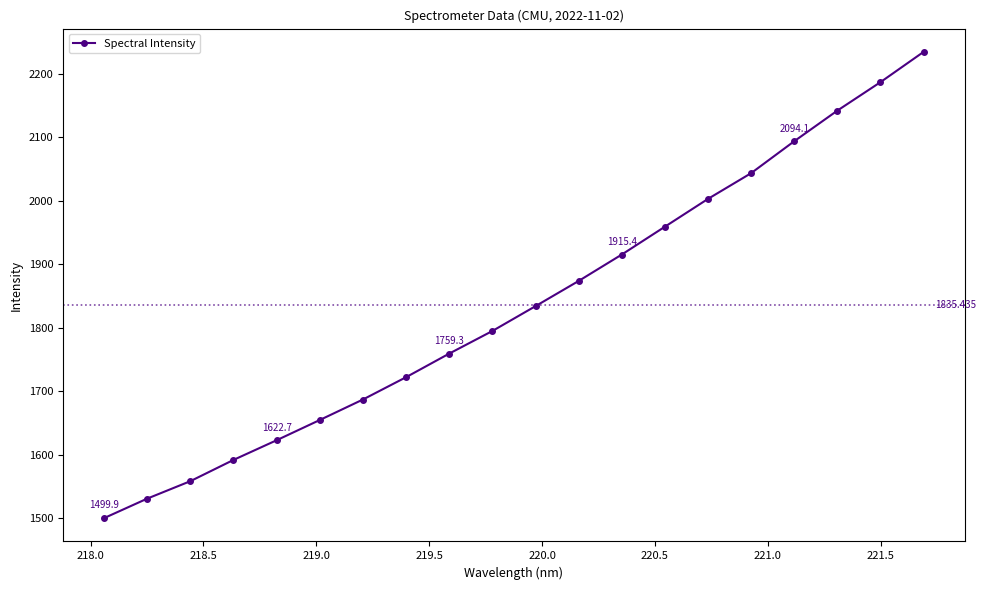

What is the average value?

1835.4